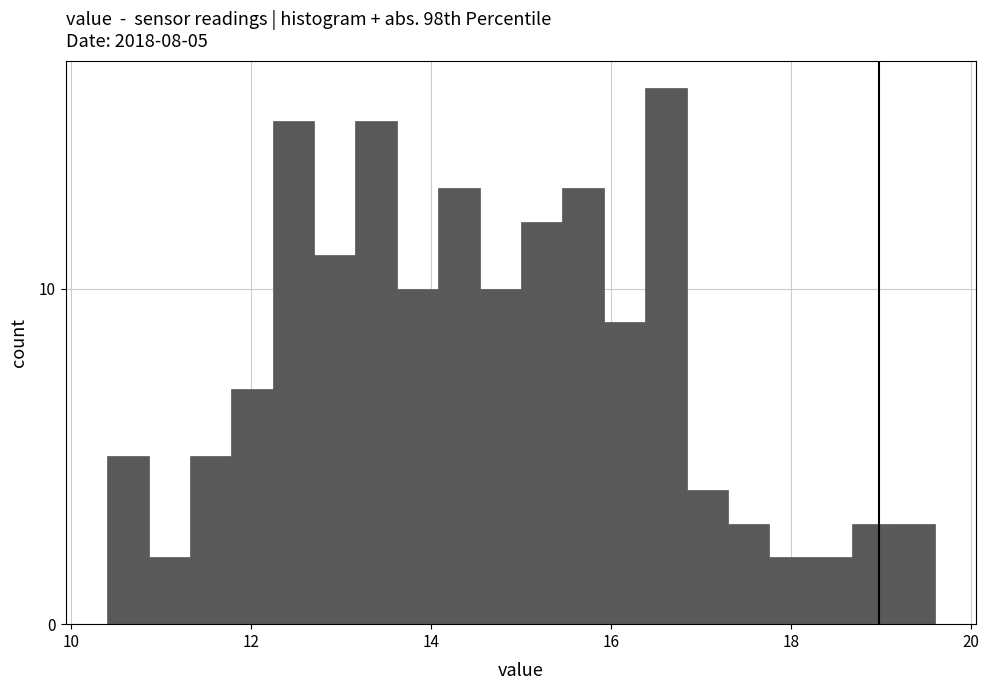

Around what value on the x-axis is the tallest bar? Give the approximate position of its centre, as read against the axis.

16.6